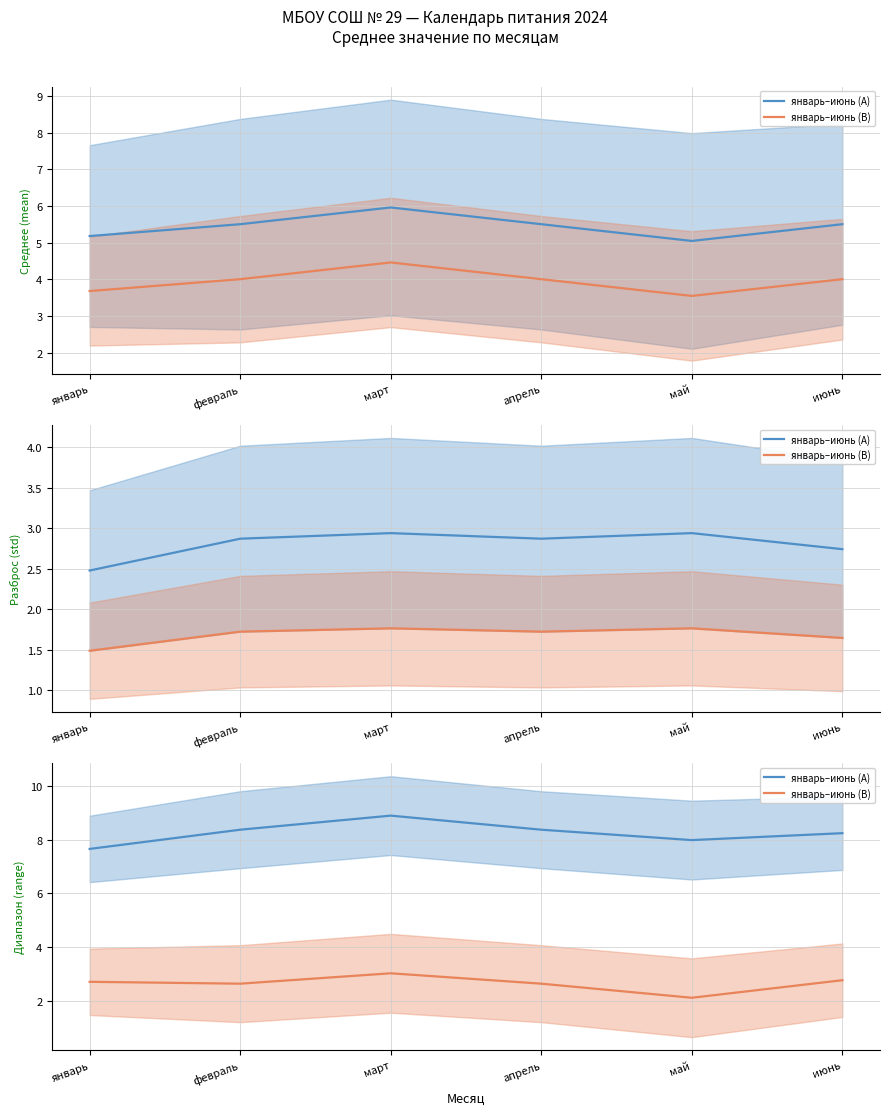

True or false: январь–июнь (B) and январь–июнь (A) intersect in this chart.

False